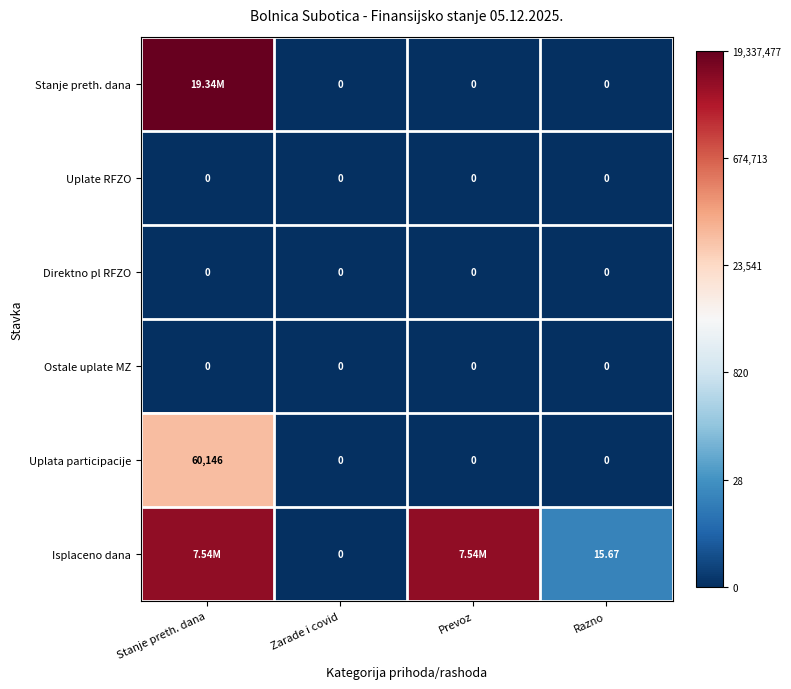

Count the number of categories in the chart.

4